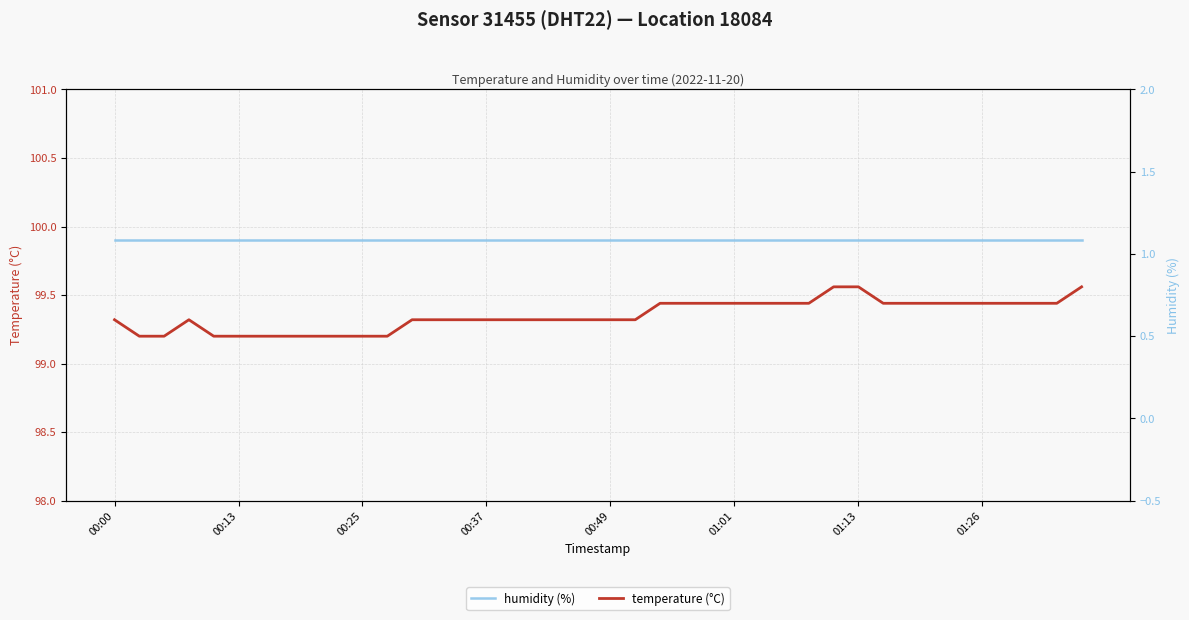

True or false: temperature has more than 2 points higher than both neighbors.

False